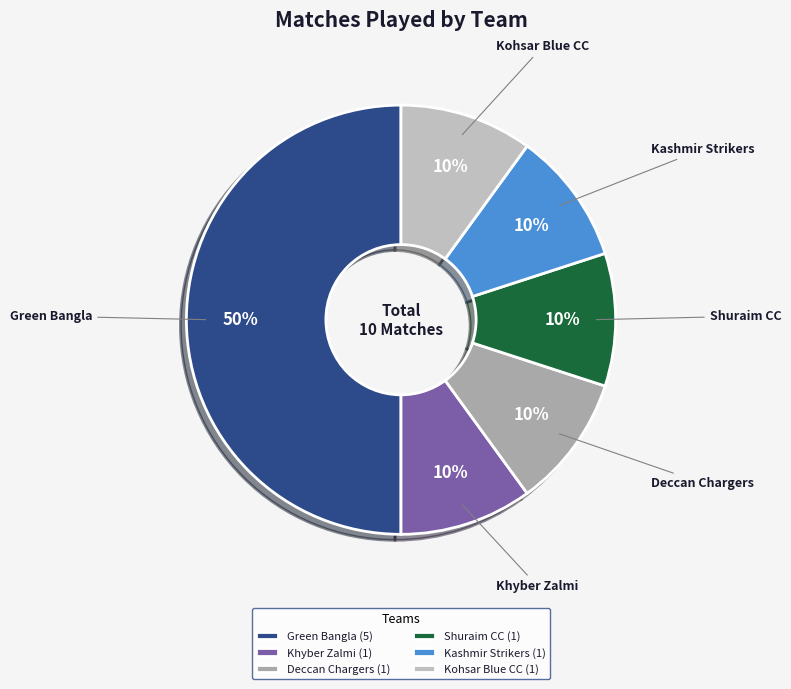

Is it true that Khyber Zalmi is 10% of the pie?

True